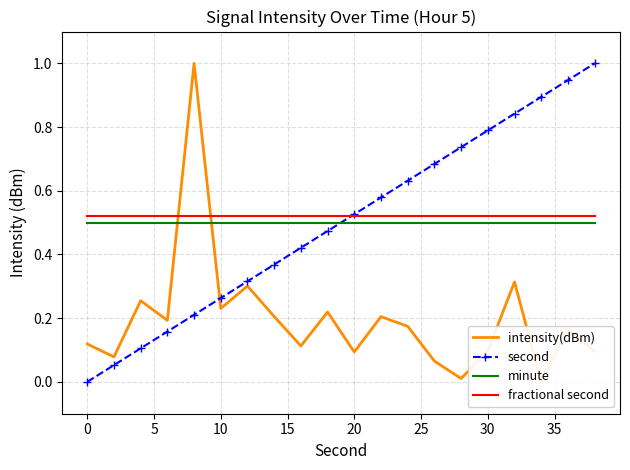

True or false: fractional second and minute intersect in this chart.

False